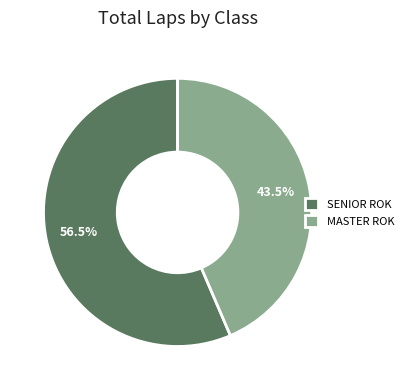

To the nearest percent, what is the difference between the largest and smallest slice percentages?

13%